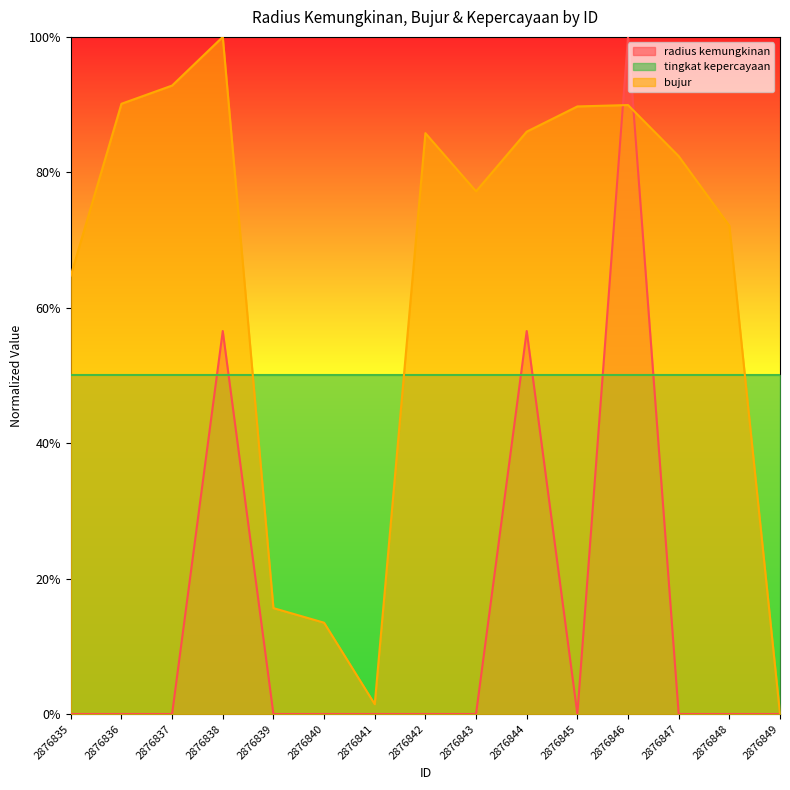

At which label is radius kemungkinan closest to 0?

2876835